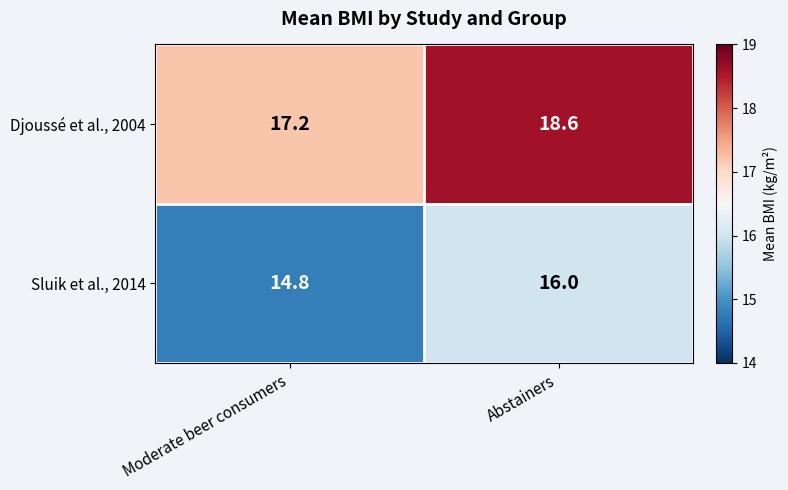

What is the difference between the highest and lowest values at Moderate beer consumers?

2.4